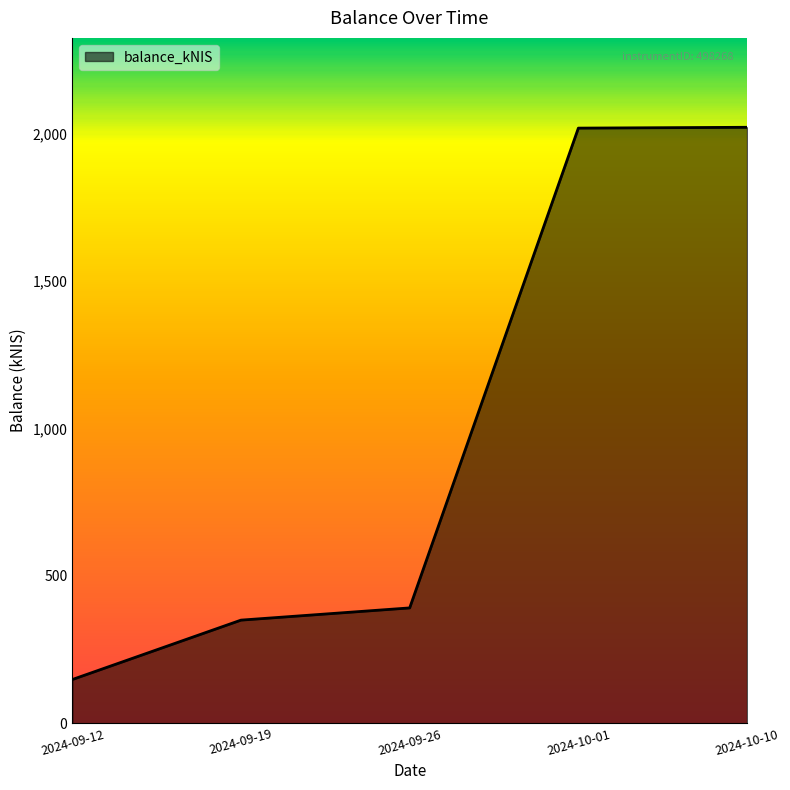

True or false: the data has more than 2 interior local peaks.

False